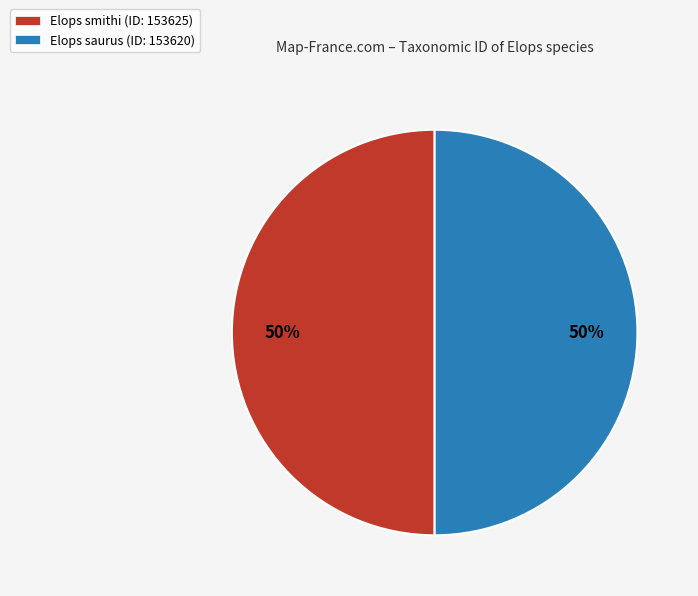

Is the sum of Elops smithi (ID: 153625) and Elops saurus (ID: 153620) greater than half?

Yes